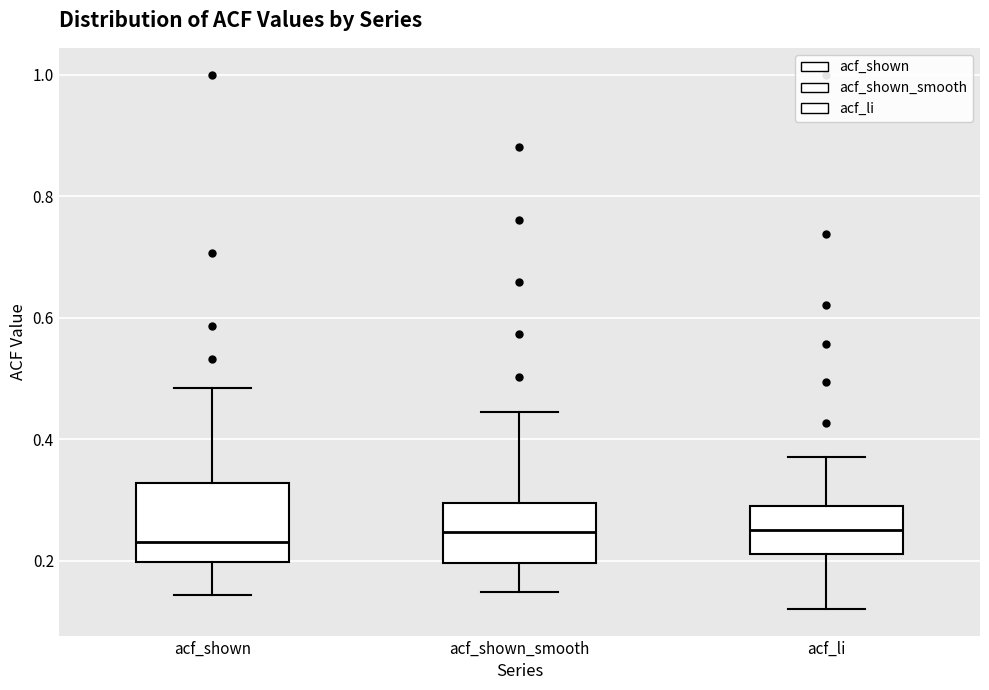

Reading left to right, transcribe this box plot: for each box, give where its median line is, the range the box spans, and where its two whiskers end, as read against the y-axis. The values are not printed on the chart, so give them approximately, as read against the axis.

acf_shown: median 0.24, box 0.20 to 0.32, whiskers 0.14 to 0.48
acf_shown_smooth: median 0.24, box 0.20 to 0.30, whiskers 0.14 to 0.44
acf_li: median 0.26, box 0.22 to 0.30, whiskers 0.12 to 0.38